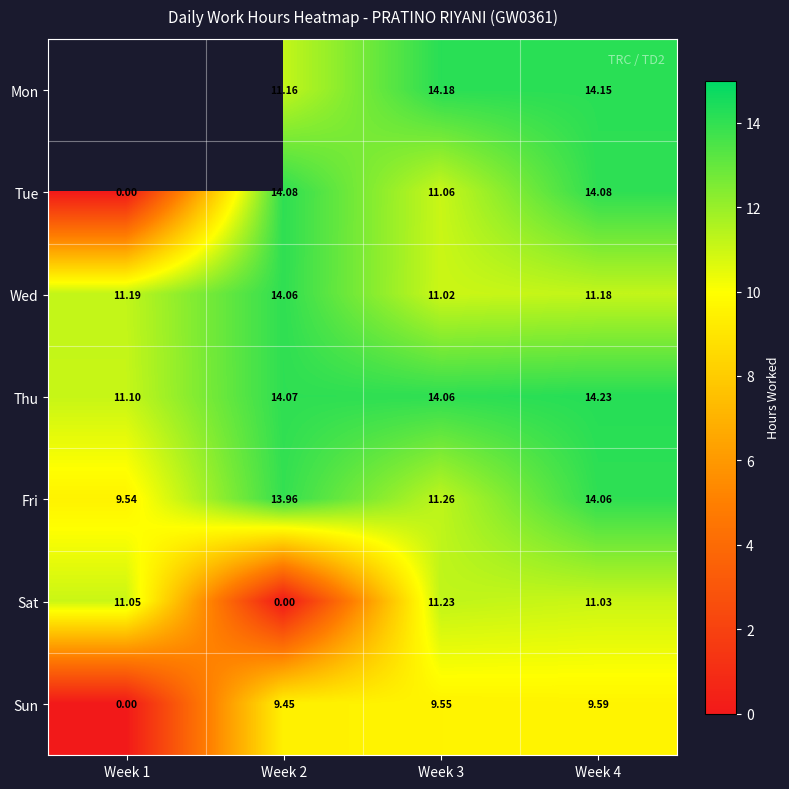

Rank the series at Week 3 from lowest to highest value.

Sun, Wed, Tue, Sat, Fri, Thu, Mon